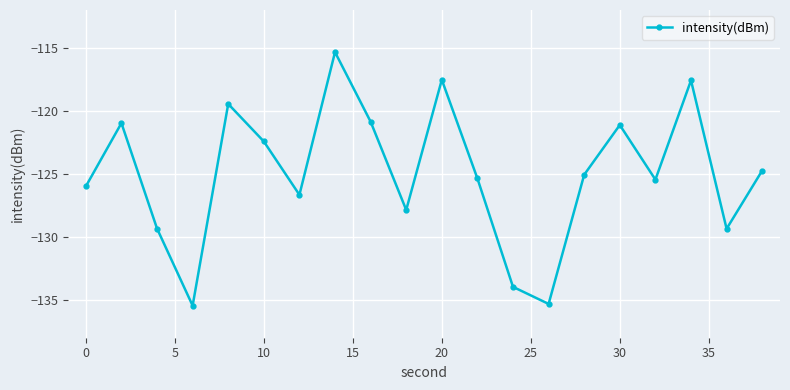

What is the maximum value shown in the chart?

-115.3